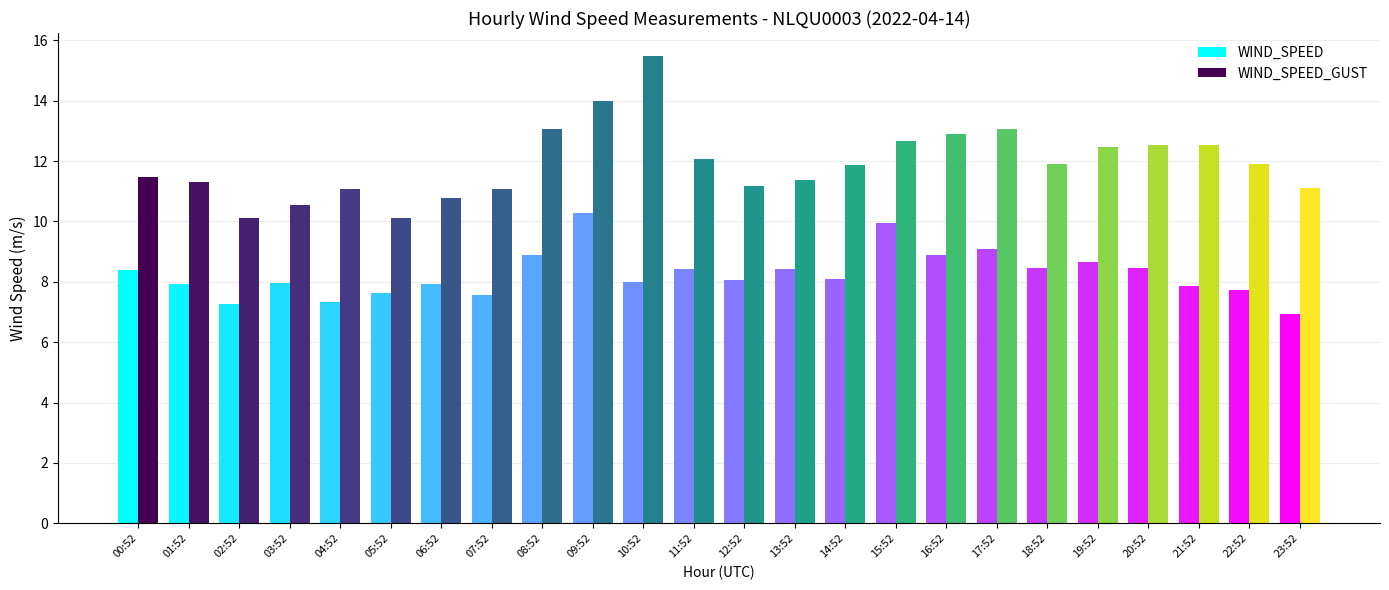

At which label does WIND_SPEED_GUST reach its peak?

10:52